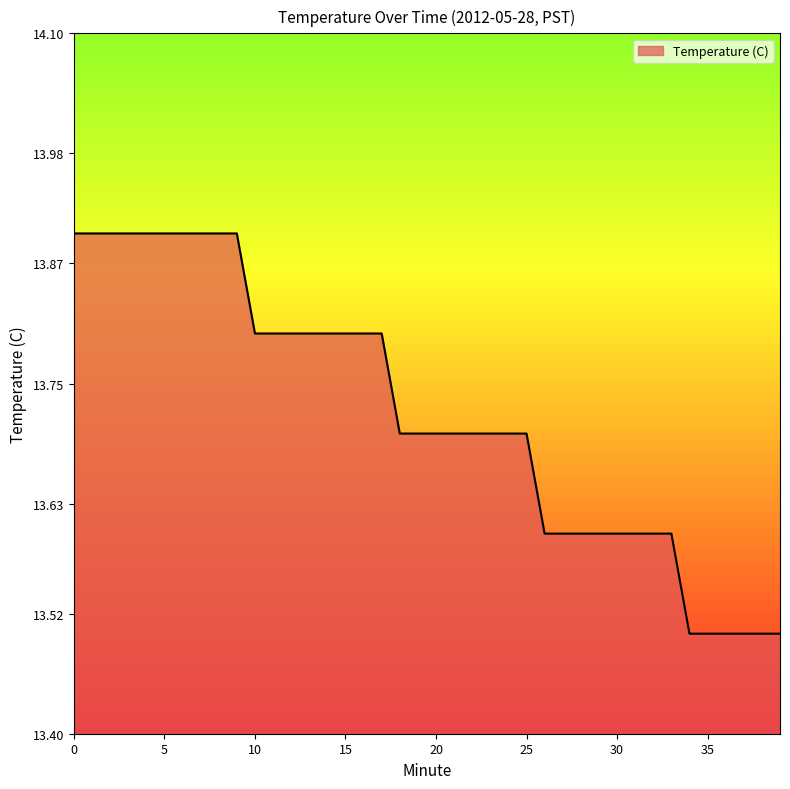

What is the maximum value shown in the chart?

13.9